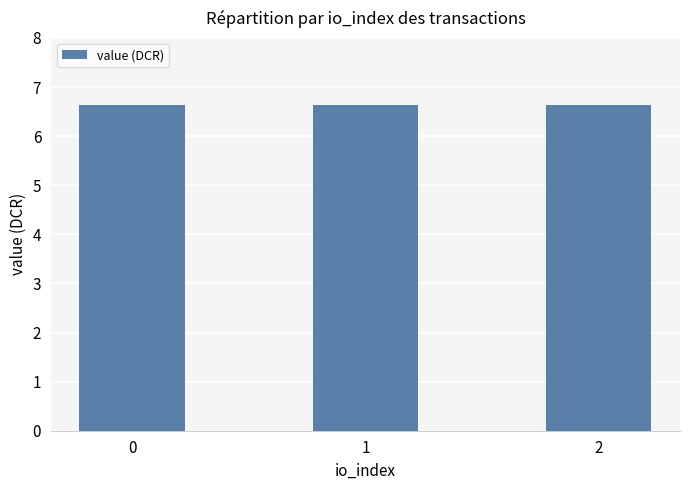

What is the sum of all value values?

19.9